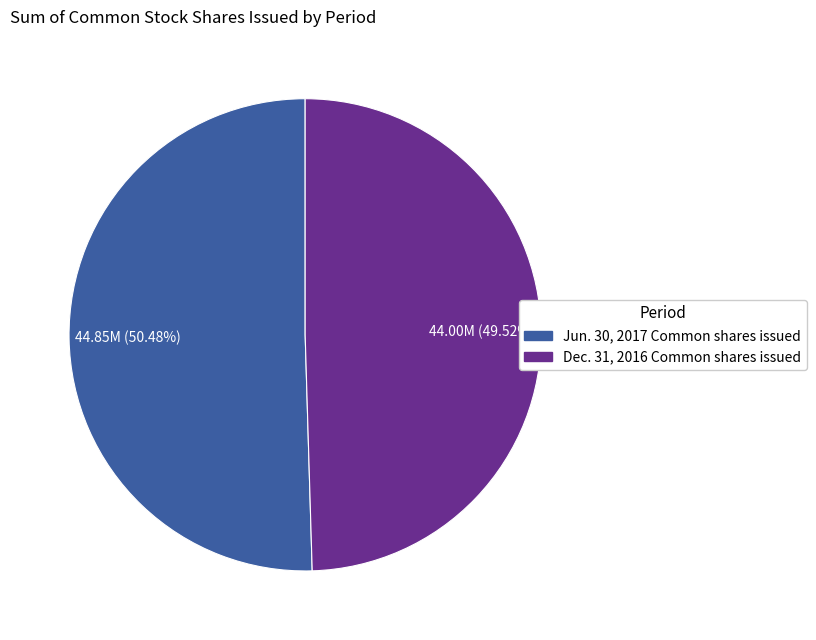

Is there any slice that represents more than half of the pie?

Yes